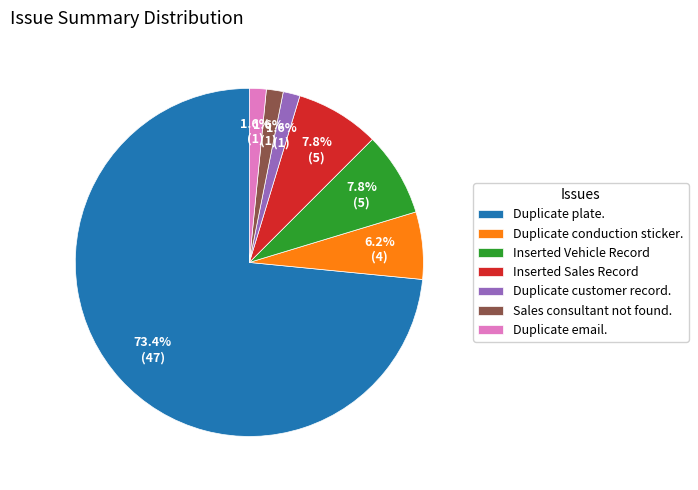

Which category has the biggest portion of the pie?

Duplicate plate.